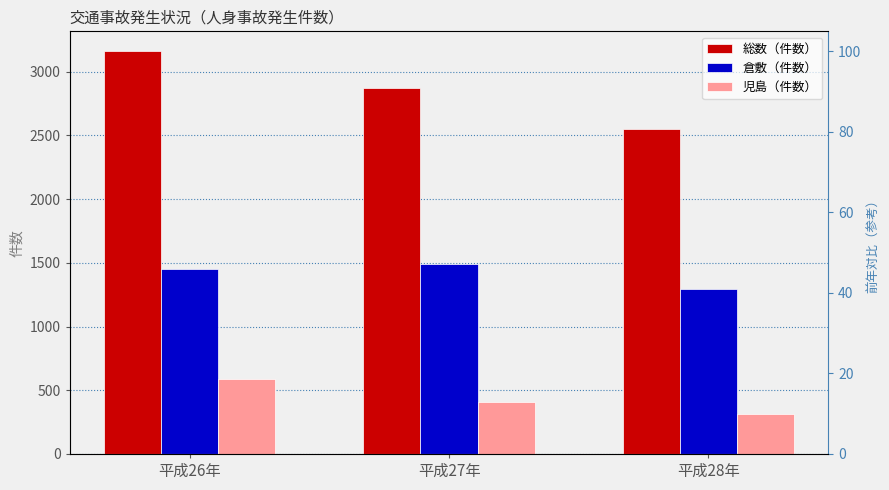

What is the difference between the highest and lowest values at 平成26年?

2568